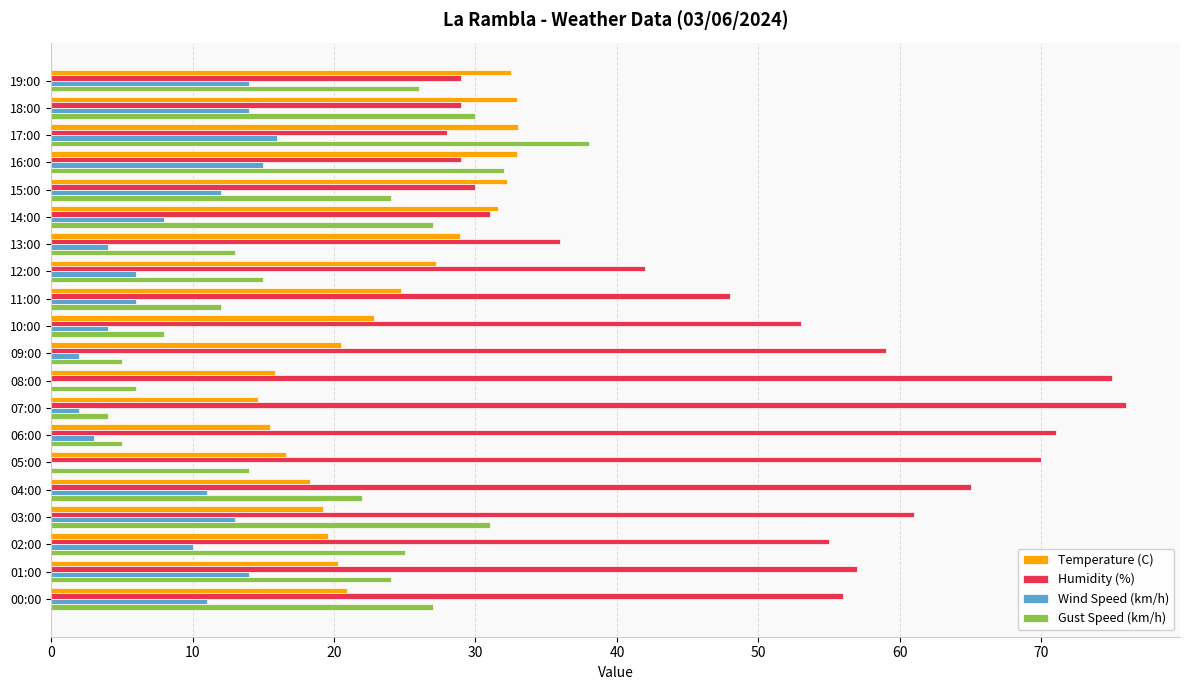

How many distinct data groups are displayed?

4